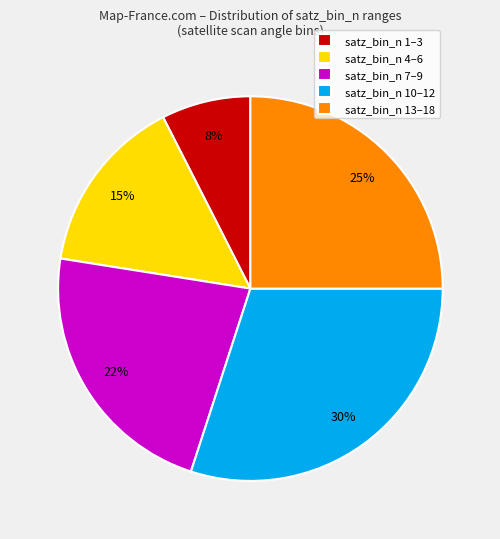

Is the sum of satz_bin_n 1–3 and satz_bin_n 13–18 greater than half?

No